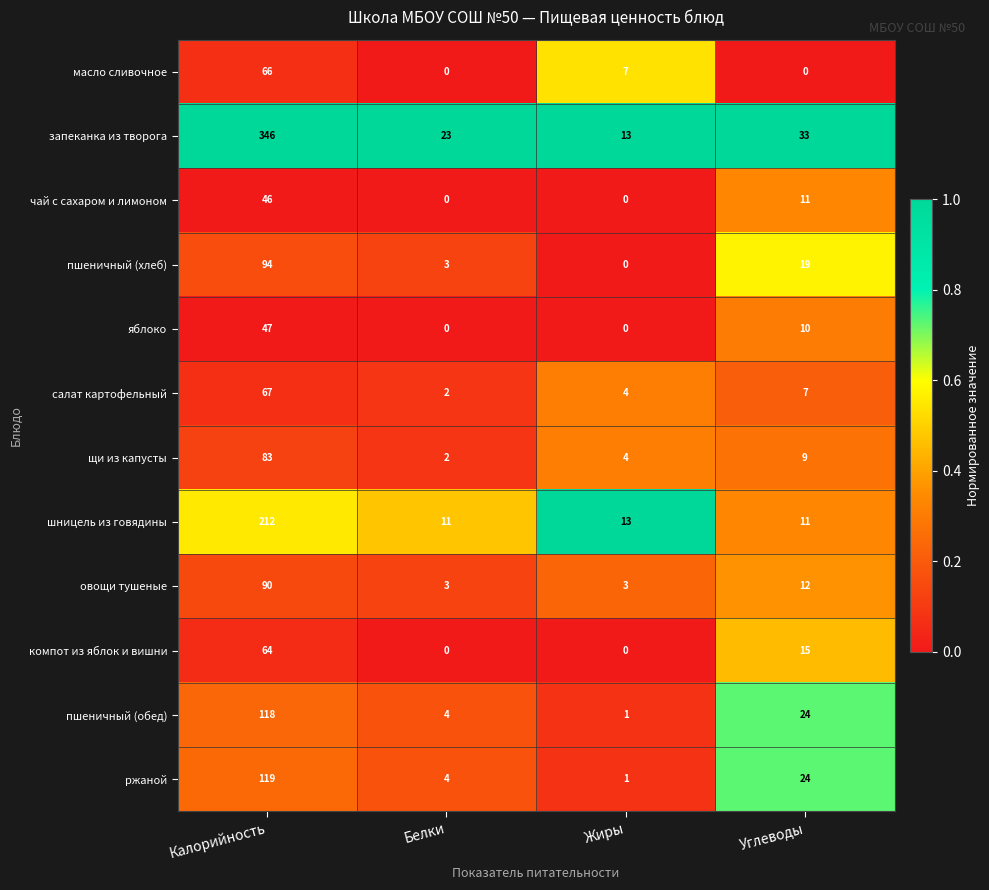

True or false: салат картофельный has a value of 29 at Калорийность.

False